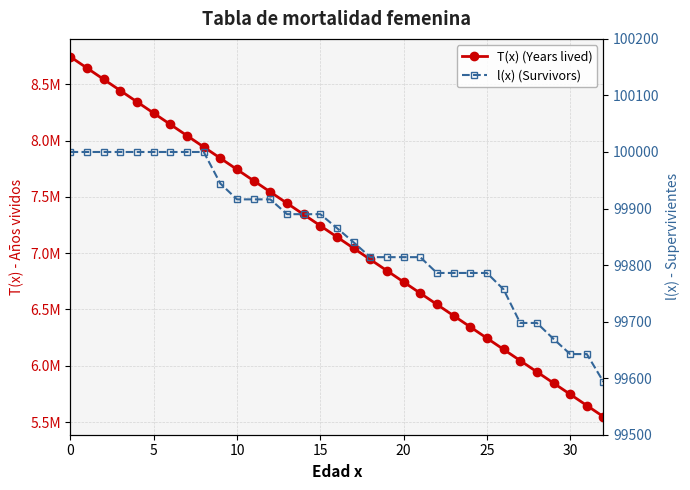

Between 15 and 29, which series saw the biggest shift?

T(x) (Years lived)